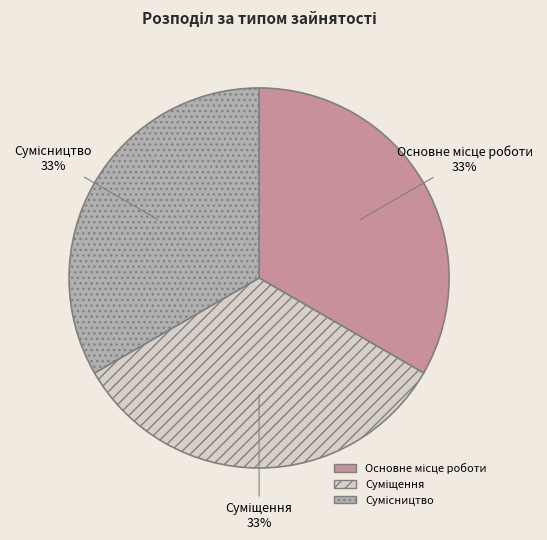

How many segments does this pie chart have?

3